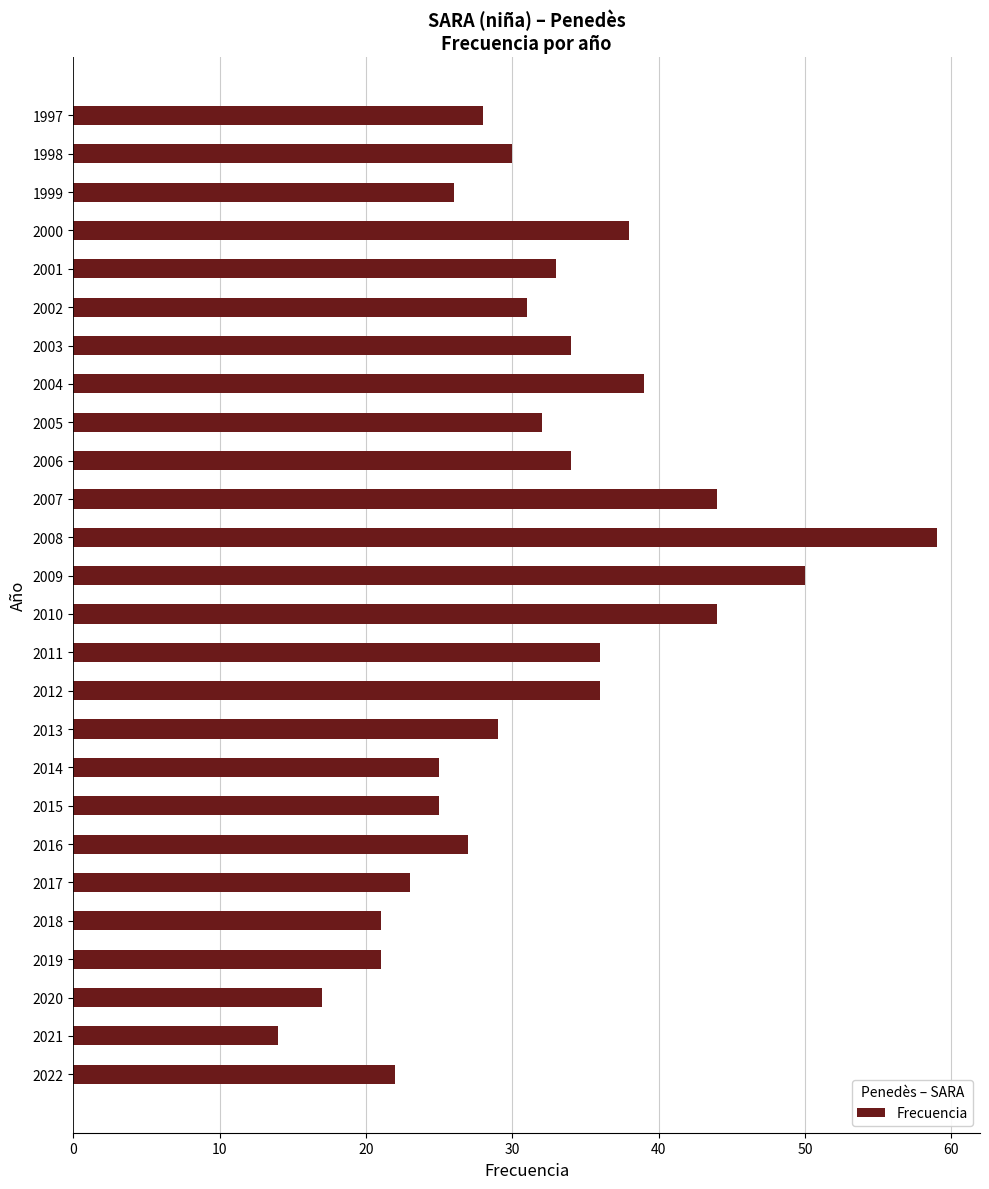

What is the difference between the second highest and second lowest values?

33